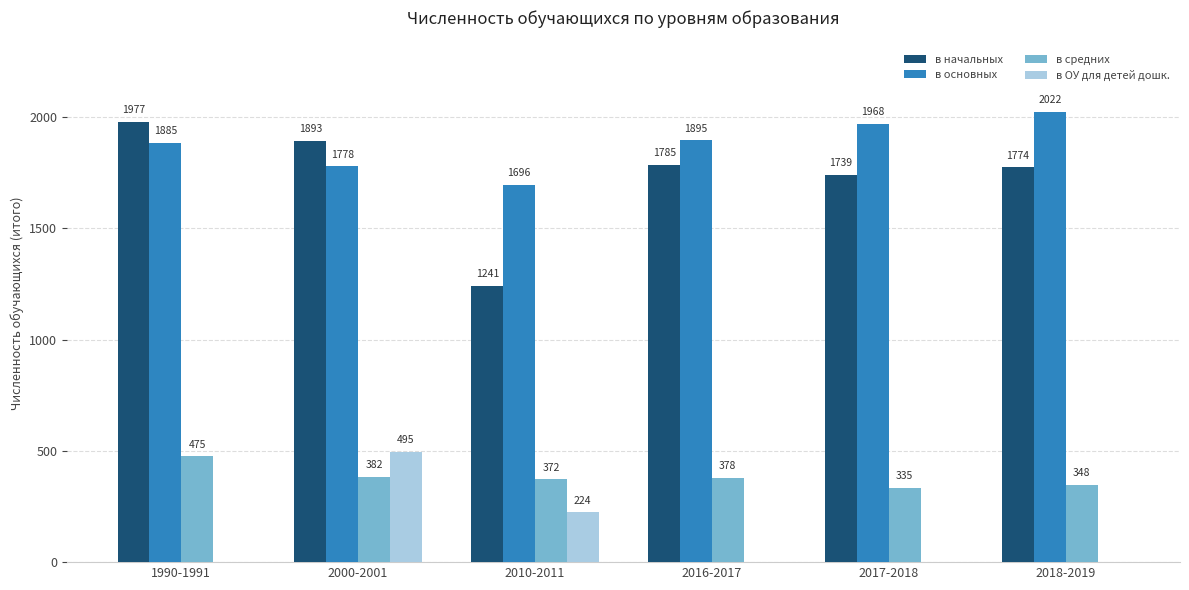

How many в основных values are between 1778 and 1968?

4